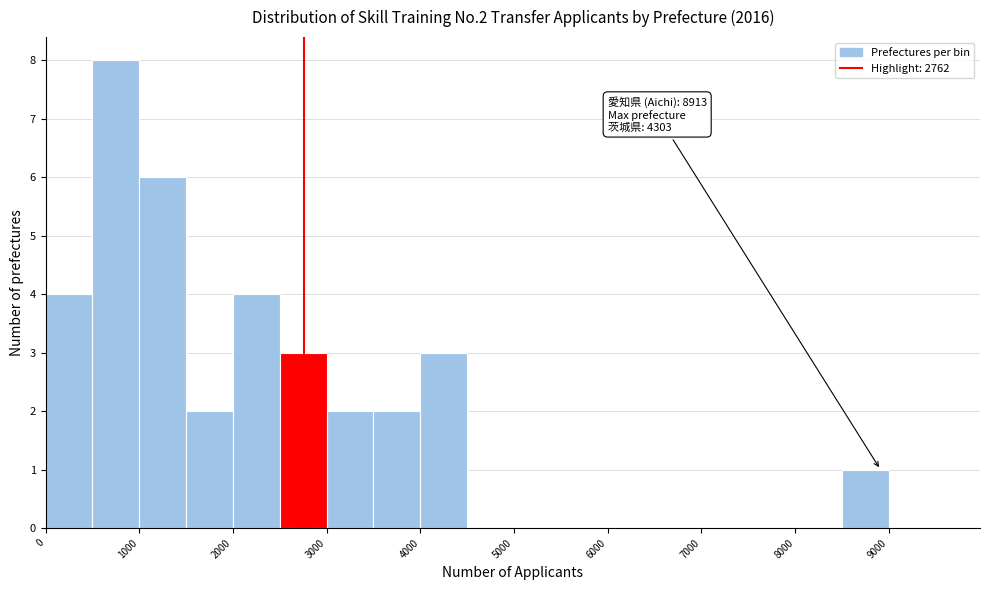

Which range on the x-axis has the tallest bar?

500 to 1000